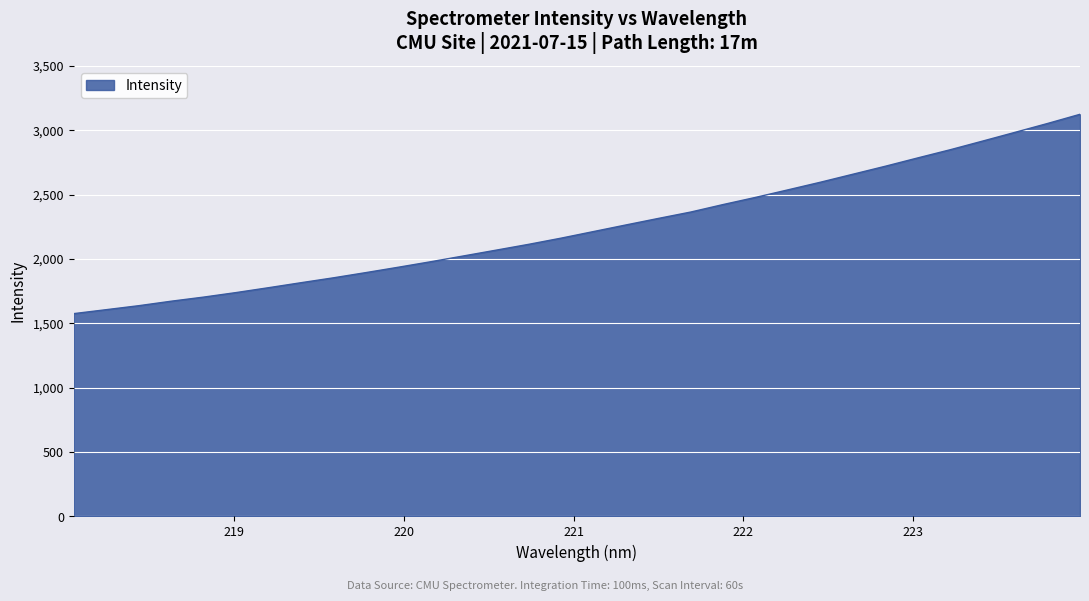

What is the greatest value displayed?

3125.2